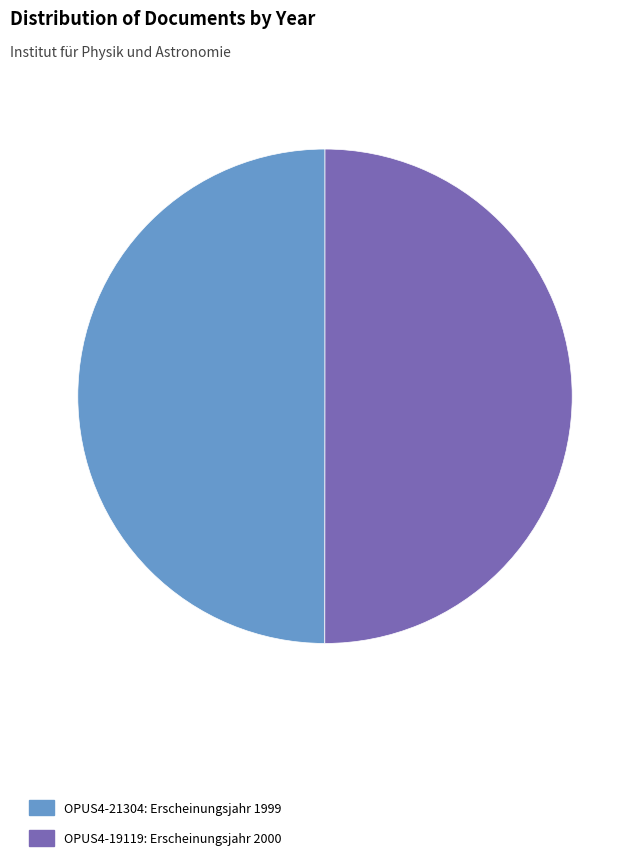

The OPUS4-21304: Erscheinungsjahr 1999 slice represents 41% of the pie. True or false?

False